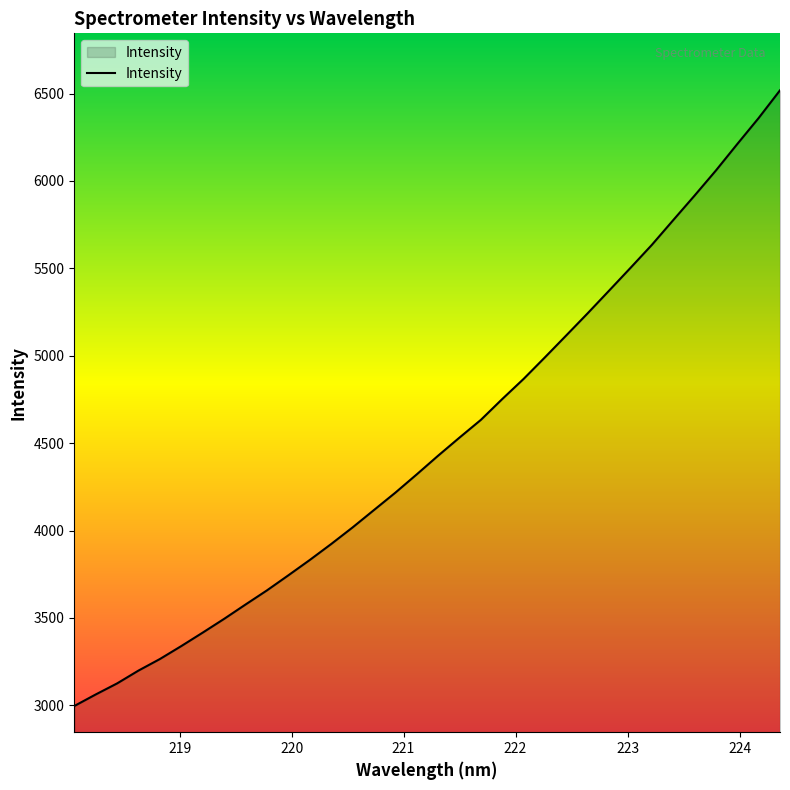

How many lines are shown in the chart?

1